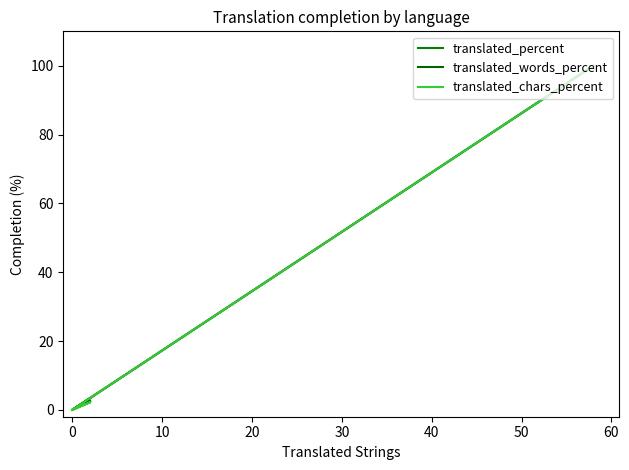

True or false: translated_chars_percent has more than 0 interior local peaks.

True